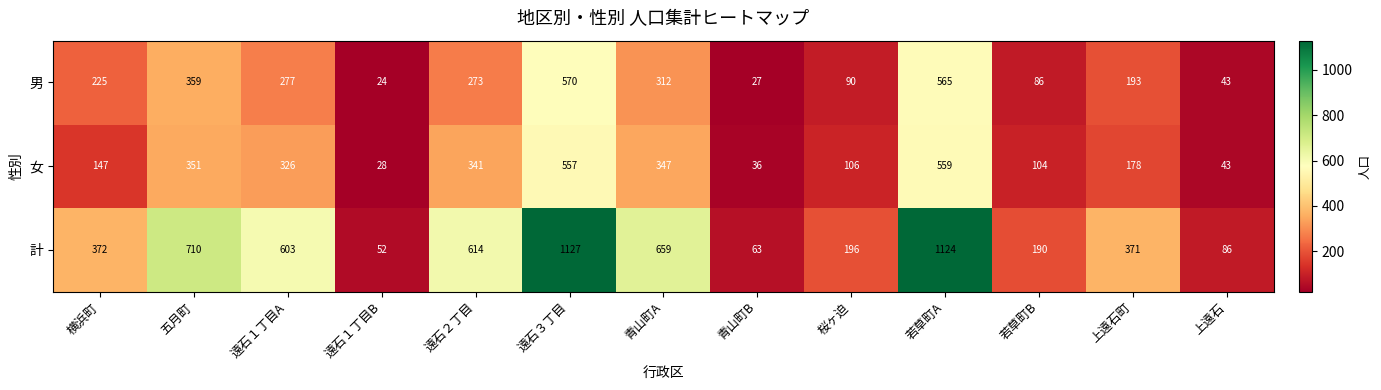

What is the sum of all 計 values?

6167